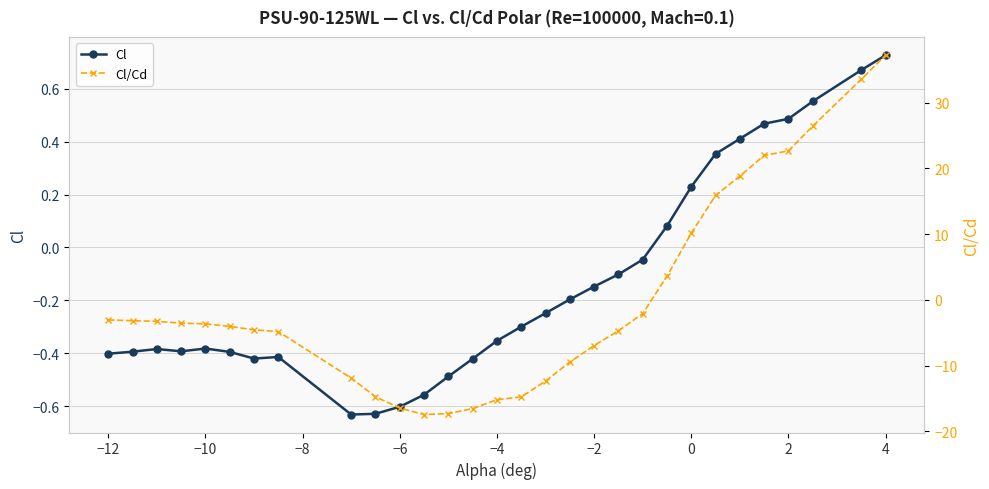

Reading right to left, extract all data points from this chart.

Cl: 0.7	0.7	0.6	0.5	0.5	0.4	0.4	0.2	0.1	-0.0	-0.1	-0.1	-0.2	-0.2	-0.3	-0.4	-0.4	-0.5	-0.6	-0.6	-0.6	-0.6	-0.4	-0.4	-0.4	-0.4	-0.4	-0.4	-0.4	-0.4
Cl/Cd: 37.2	33.5	26.4	22.7	22.0	18.8	15.9	10.1	3.6	-2.1	-4.7	-6.9	-9.5	-12.3	-14.7	-15.2	-16.5	-17.3	-17.4	-16.4	-14.7	-11.9	-4.8	-4.5	-4.0	-3.6	-3.5	-3.2	-3.2	-3.0